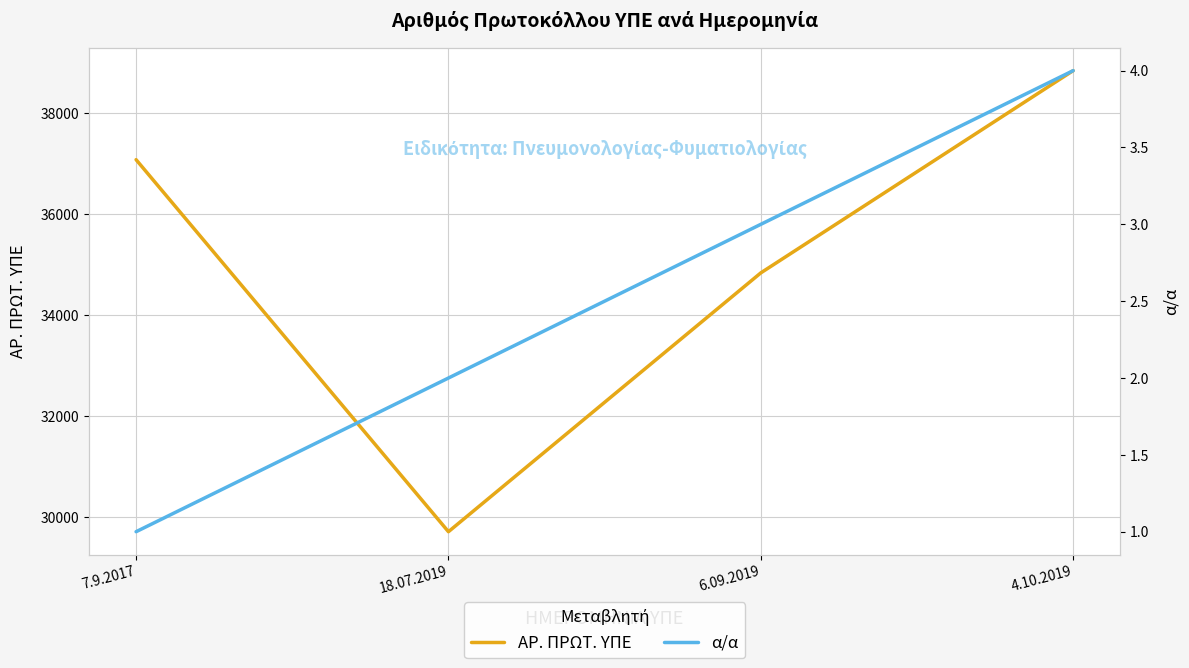

List the series in order of their peak value, lowest first.

α/α, ΑΡ. ΠΡΩΤ. ΥΠΕ